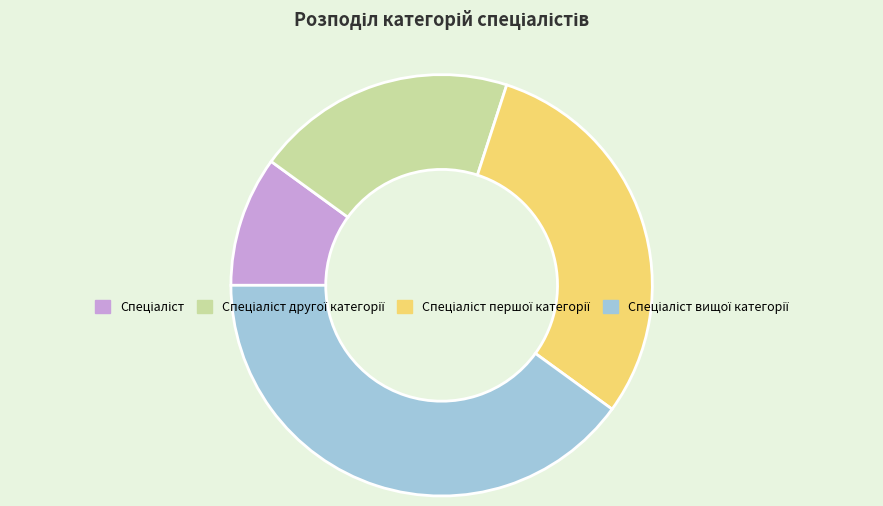

Is there any slice that represents more than half of the pie?

No